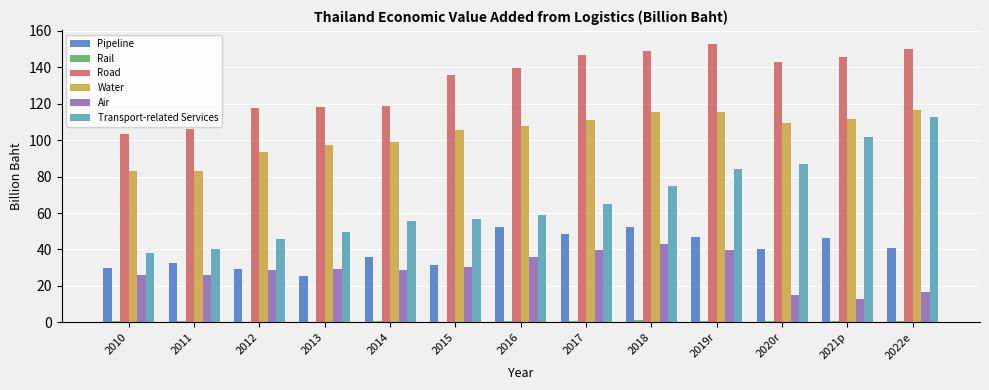

Which series has the largest range (max minus min)?

Transport-related Services